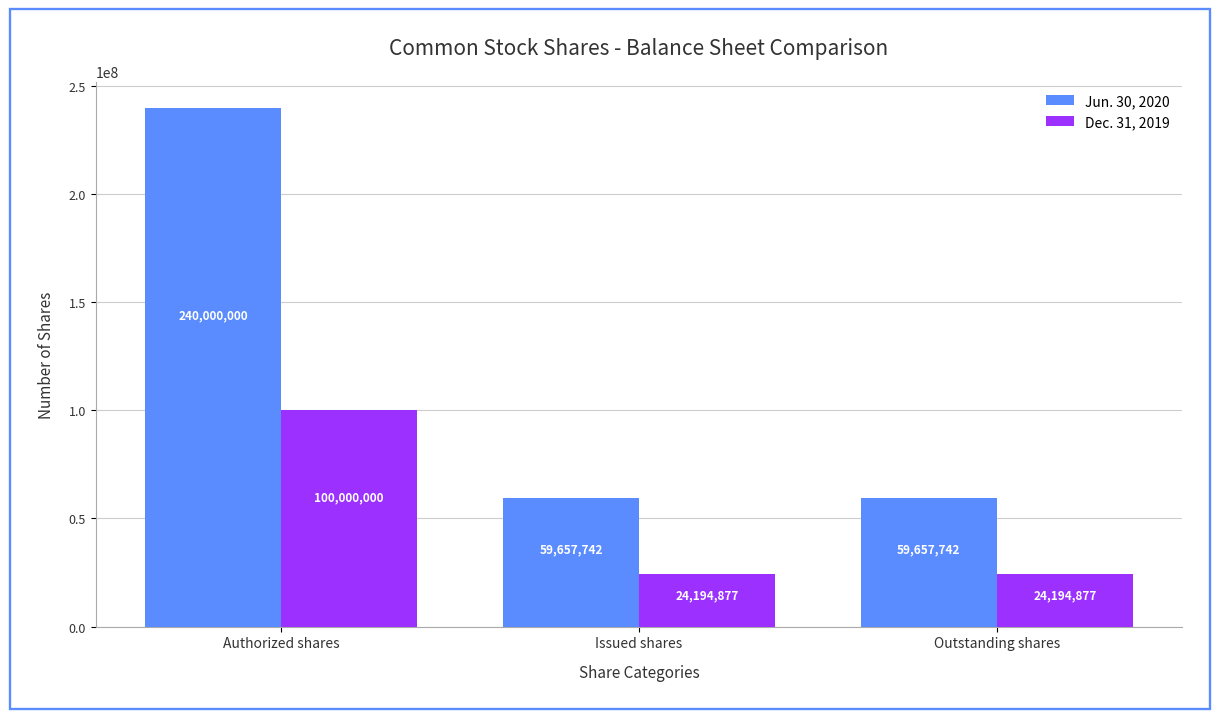

Which series has the largest total across all categories?

Jun. 30, 2020